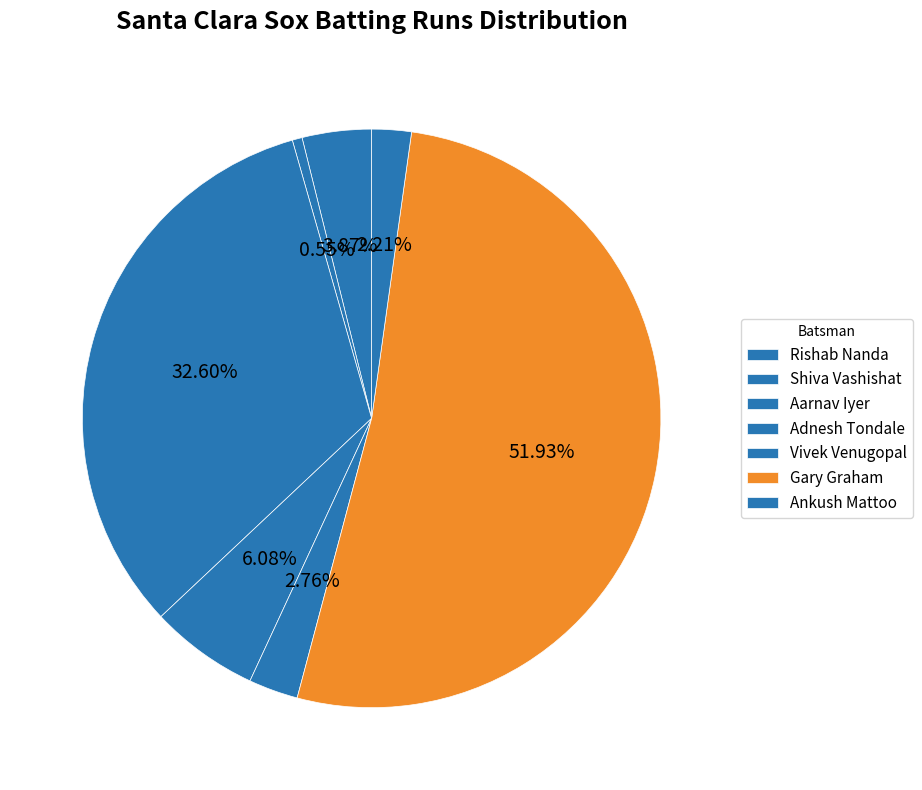

How much of the chart is everything except Vivek Venugopal?

97.2%